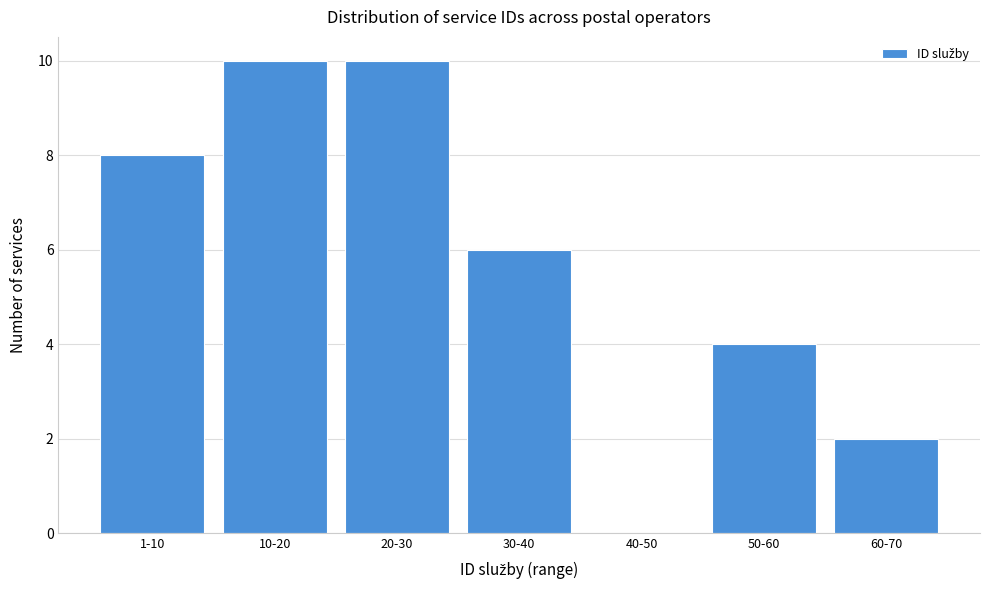

Reading right to left, what are all the values shown in this chart?

60-70=2	50-60=4	40-50=0	30-40=6	20-30=10	10-20=10	1-10=8